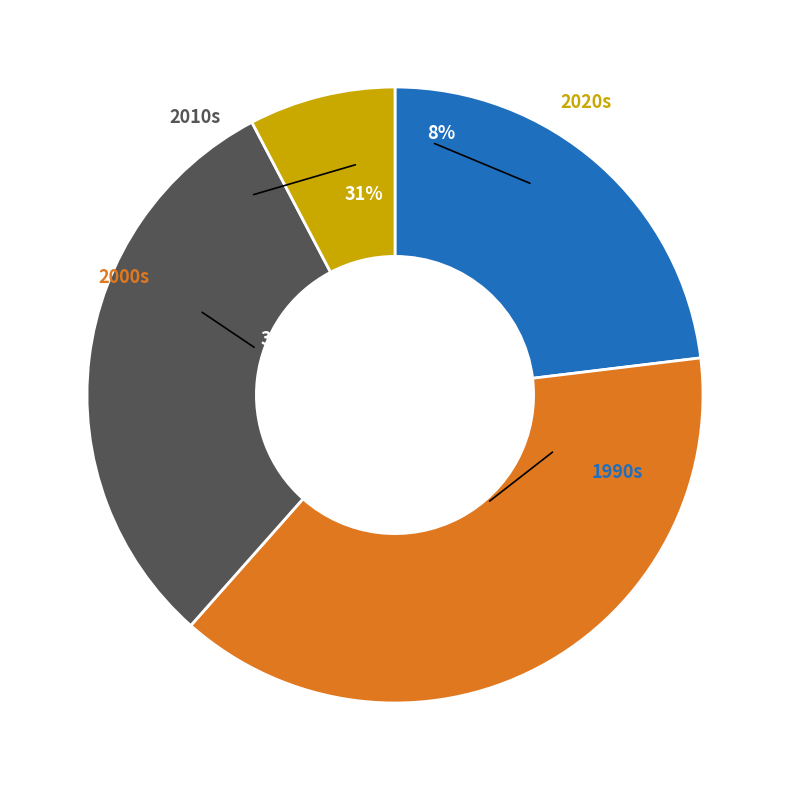

Does Indian (1990-2010) account for over 50% of the chart?

No